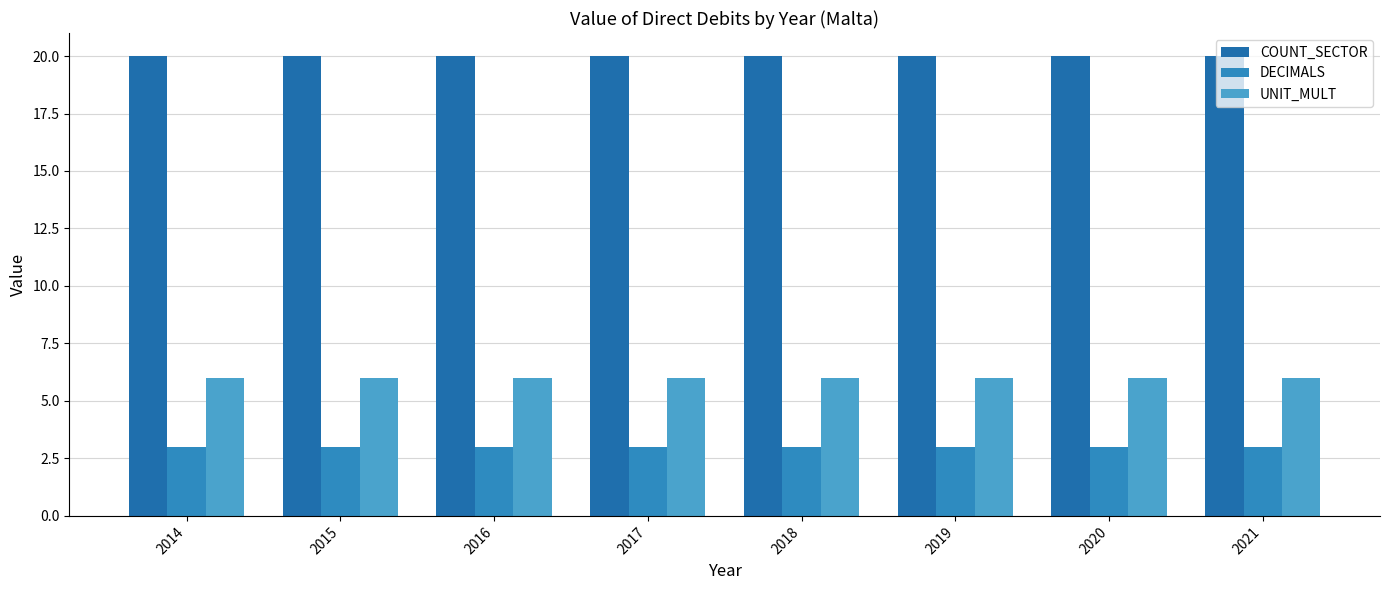

What is the sum of the COUNT_SECTOR values at 2016 and 2020?

40